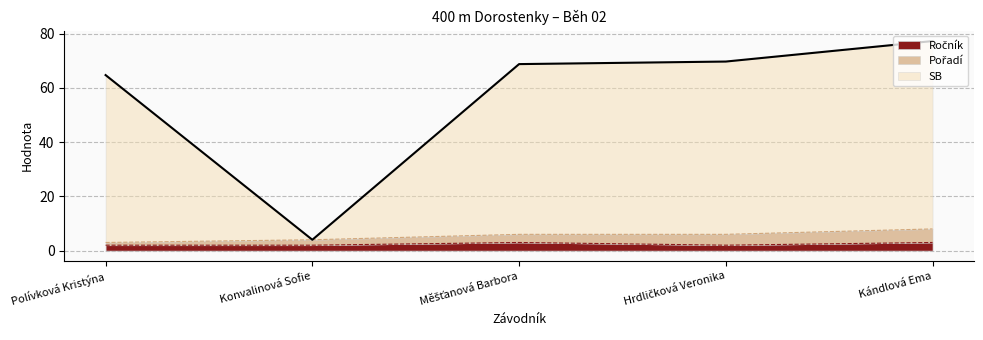

Where is SB nearest to the value 40?

Polívková Kristýna